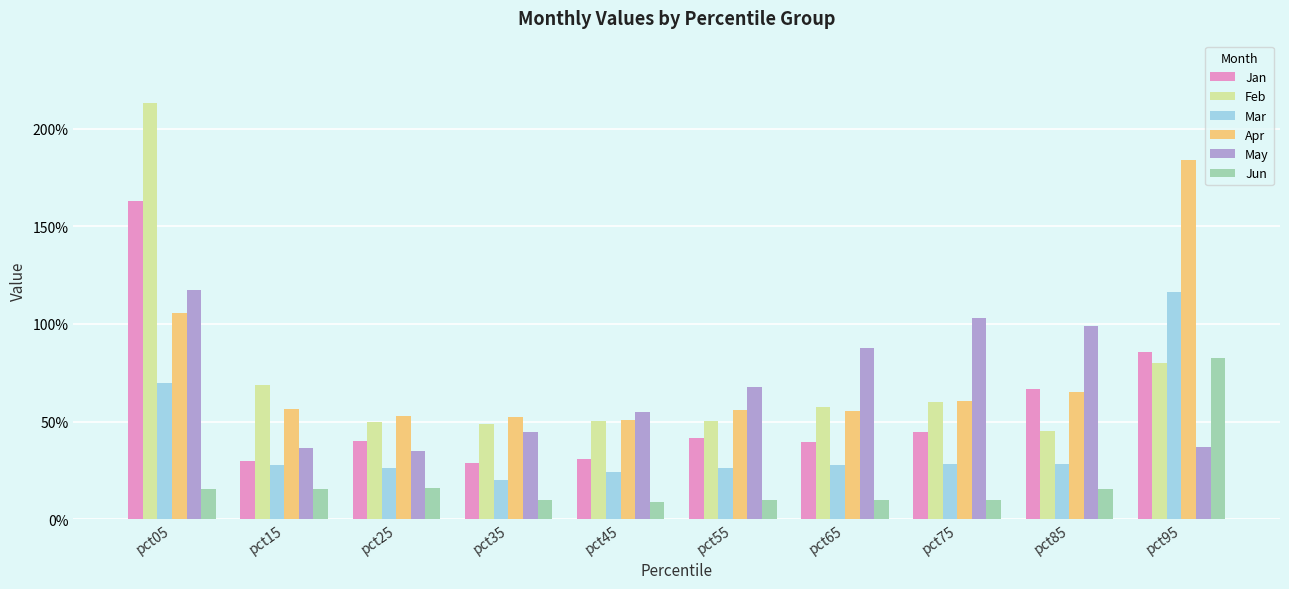

Rank the series at pct85 from lowest to highest value.

Jun, Mar, Feb, Apr, Jan, May